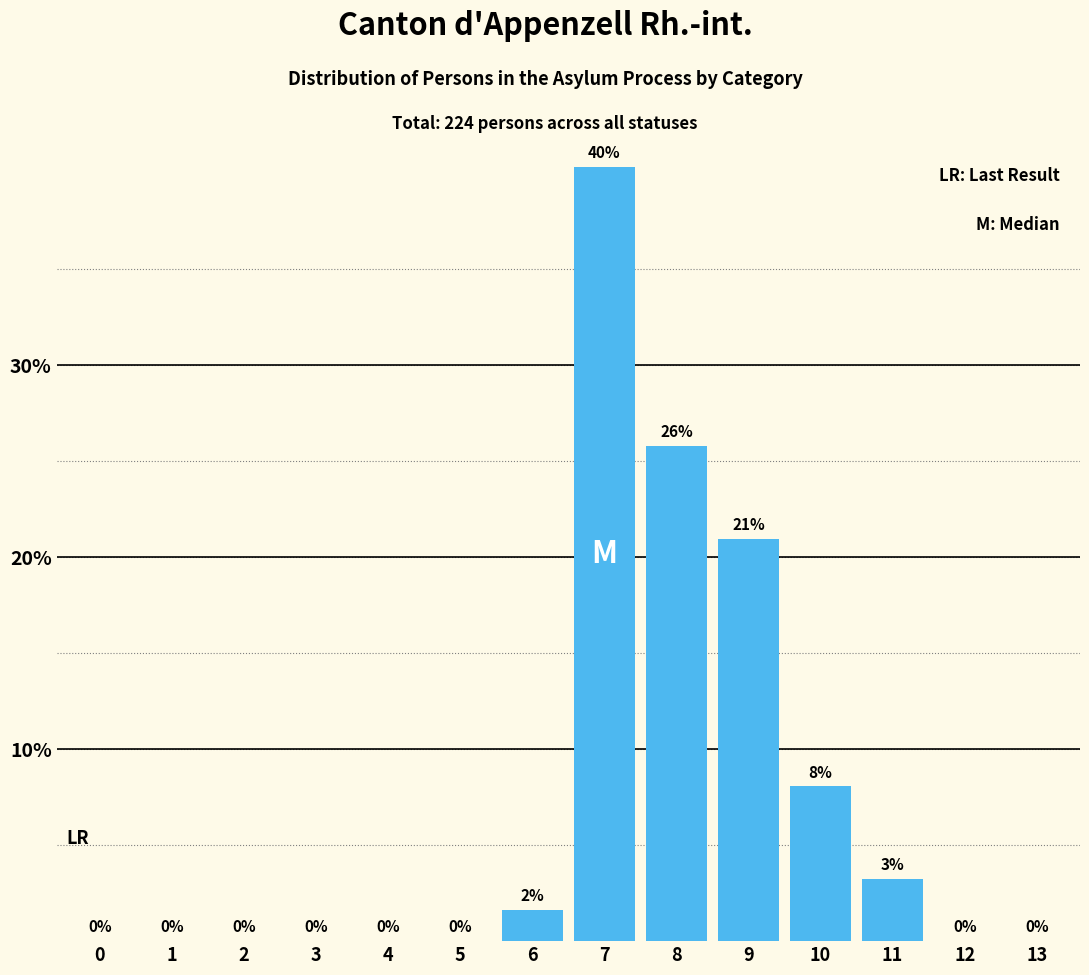

What is the maximum value shown in the chart?

40.3